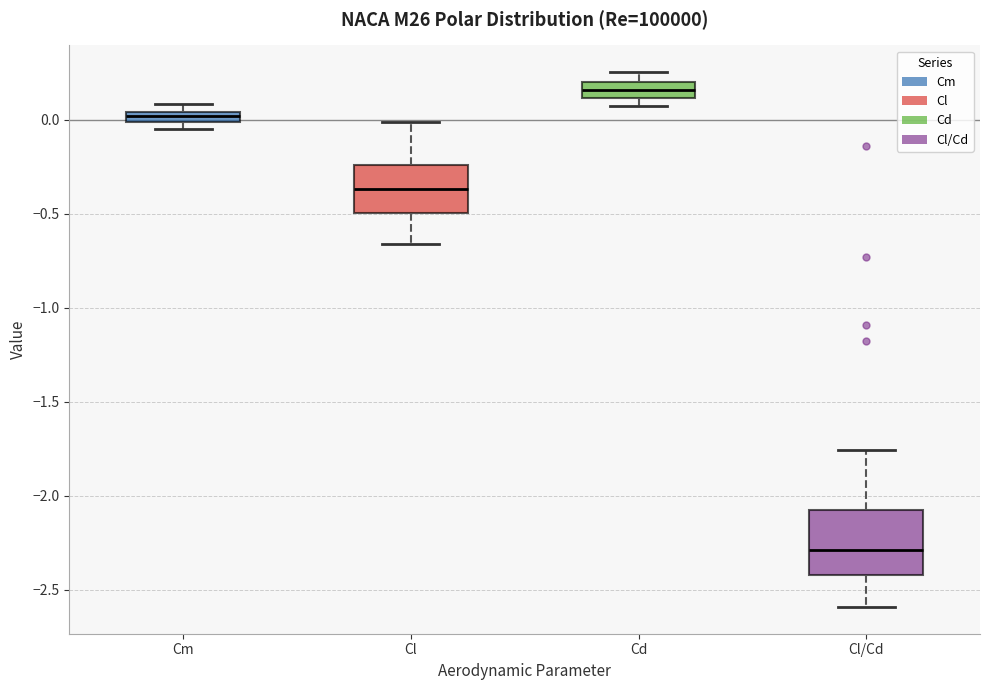

Which box is the tallest, from its lower edge to its upper edge?

Cl/Cd